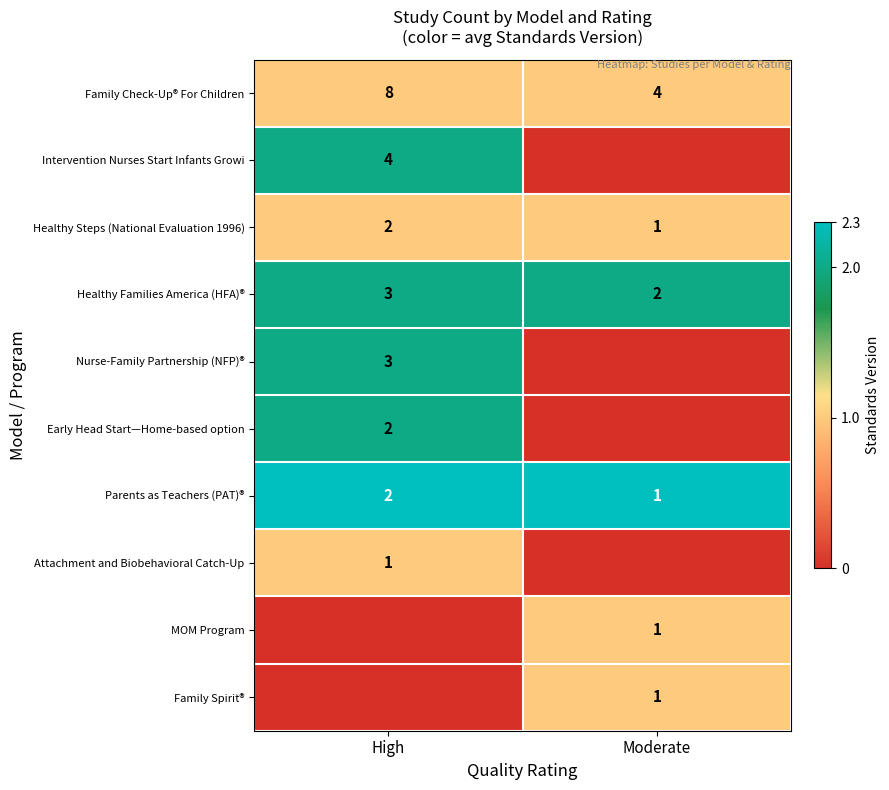

At which label does Healthy Steps (National Evaluation 1996) reach its peak?

High